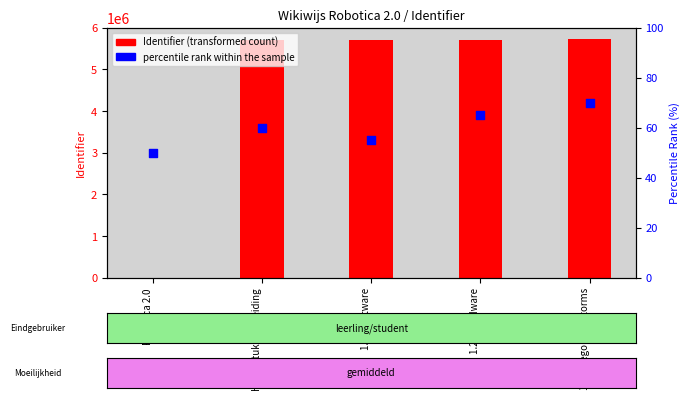

What are all the series names shown in the legend?

Identifier (transformed count), percentile rank within the sample